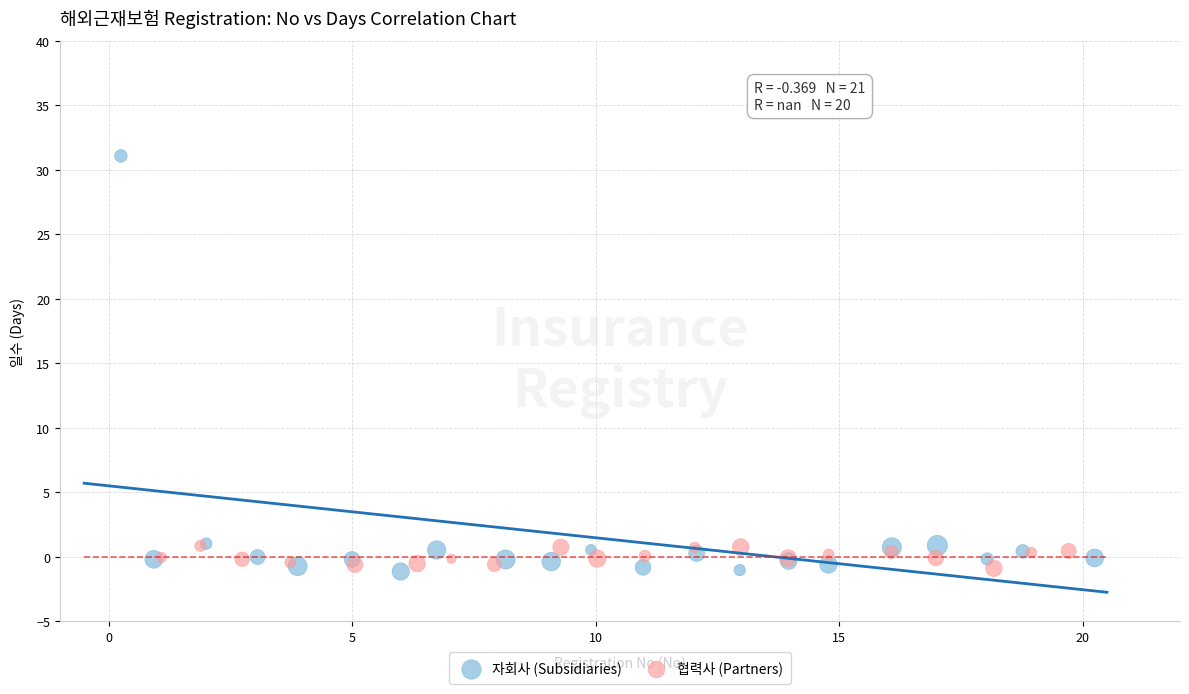

What are all the series names shown in the legend?

자회사 (Subsidiaries), 협력사 (Partners)